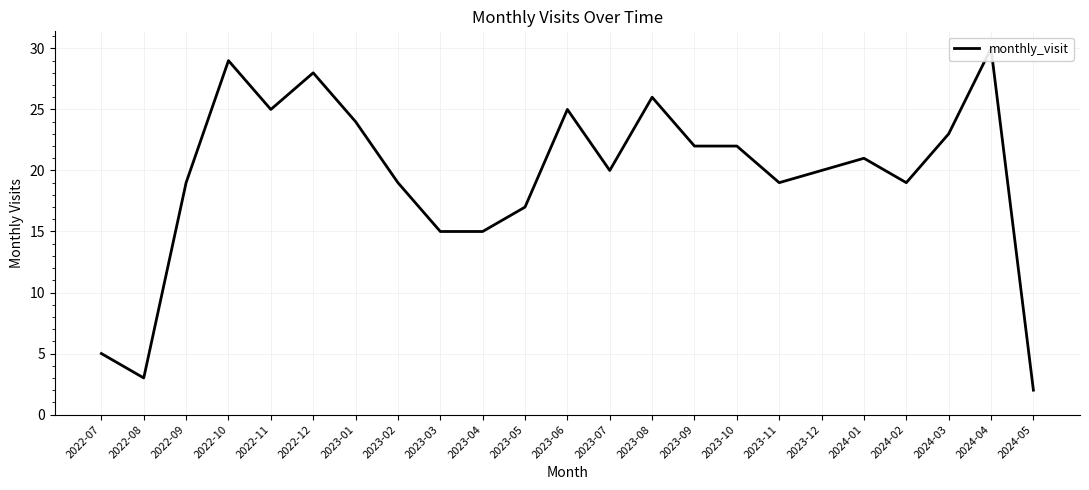

How many distinct data groups are displayed?

1